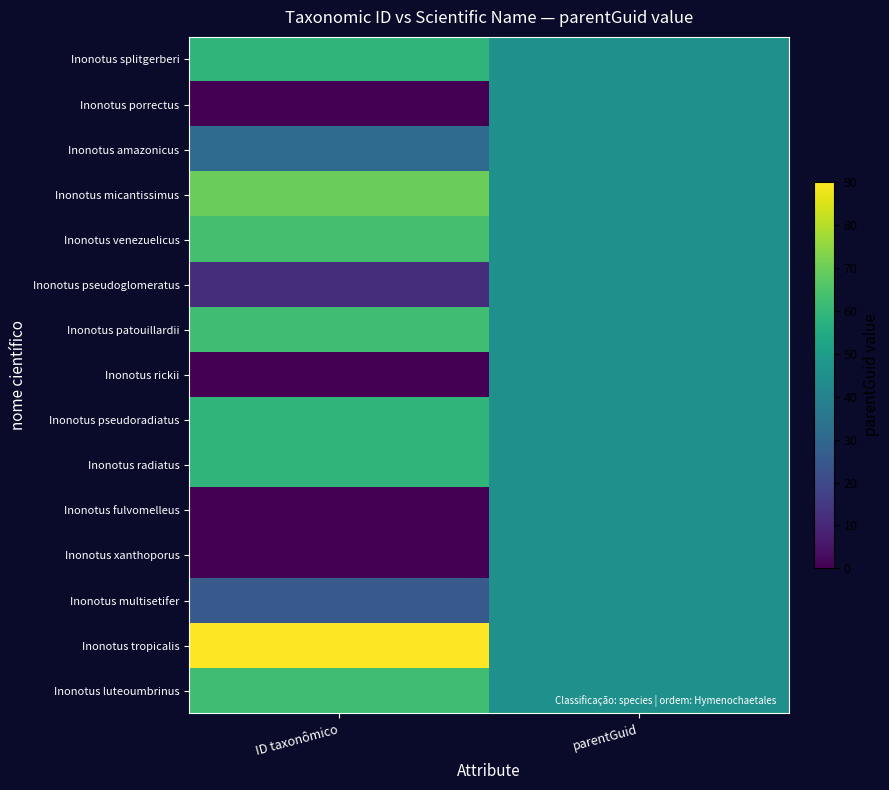

At parentGuid, list the series in order from largest to smallest.

Inonotus splitgerberi, Inonotus porrectus, Inonotus amazonicus, Inonotus micantissimus, Inonotus venezuelicus, Inonotus pseudoglomeratus, Inonotus patouillardii, Inonotus rickii, Inonotus pseudoradiatus, Inonotus radiatus, Inonotus fulvomelleus, Inonotus xanthoporus, Inonotus multisetifer, Inonotus tropicalis, Inonotus luteoumbrinus